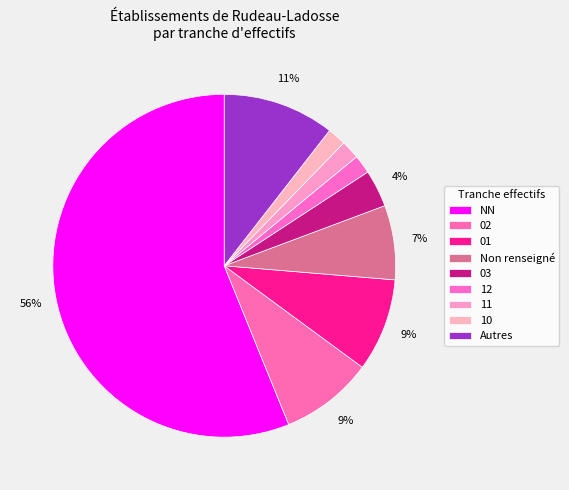

Which slice represents more than half of the pie?

NN